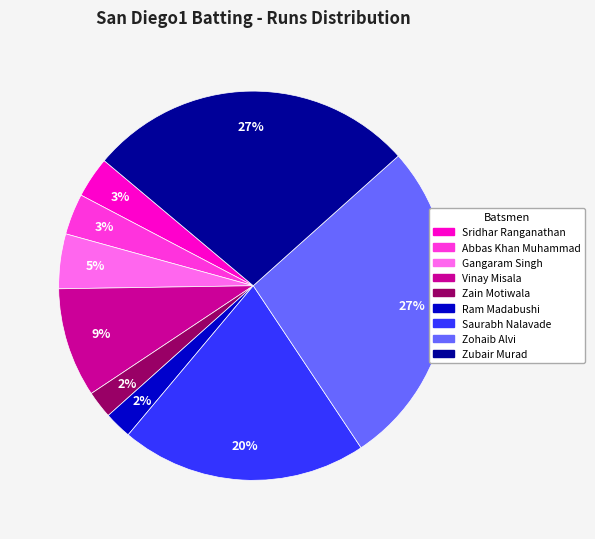

Does any single category account for the majority?

No